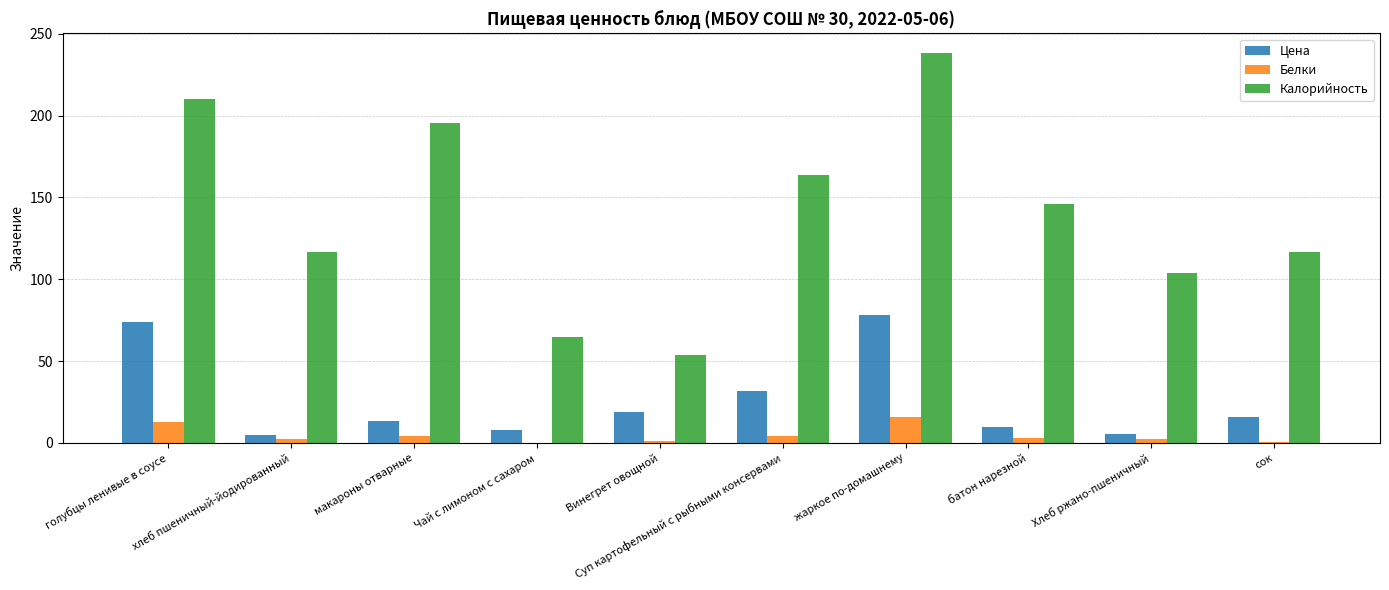

At which label does Белки first exceed 2?

голубцы ленивые в соусе